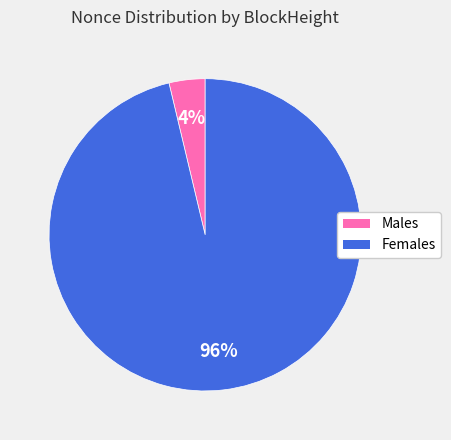

To the nearest percent, what is the average slice percentage?

50%